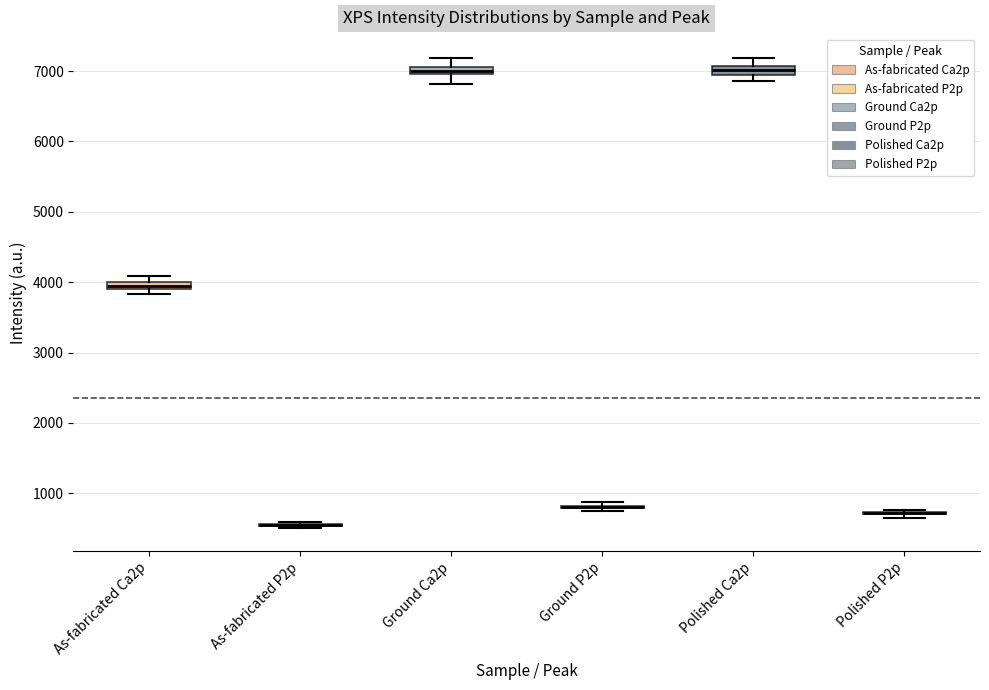

Where does the upper whisker of the box for Polished Ca2p end on the y-axis? The values are not printed on the chart, so give them approximately, as read against the axis.

7200